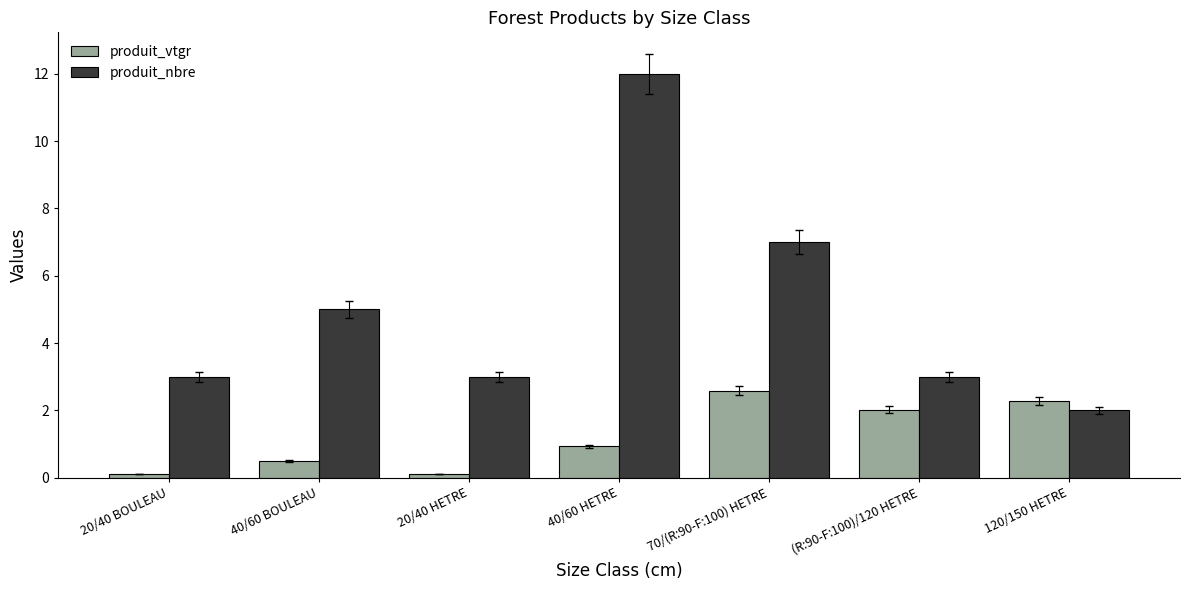

Which series has the largest total across all categories?

produit_nbre